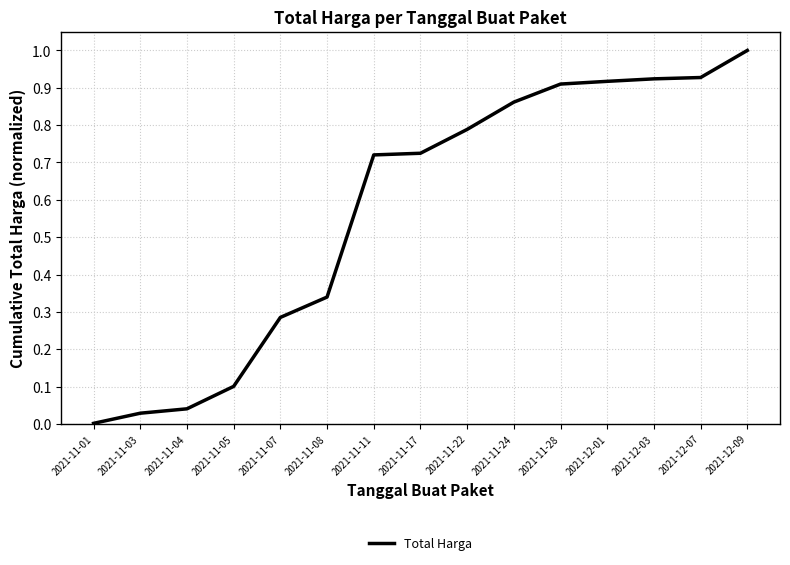

What position from the left is 2021-11-24?

10